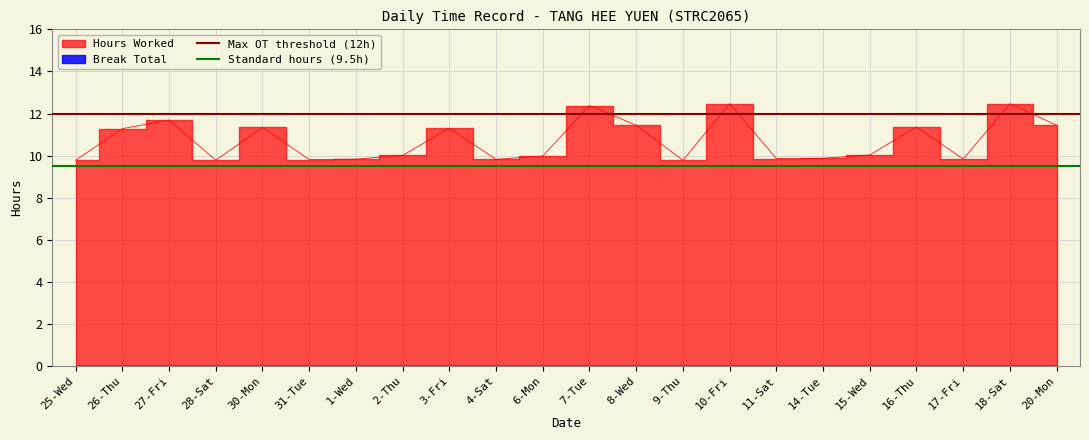

At which label is Standard hours (9.5h) closest to 9?

25-Wed